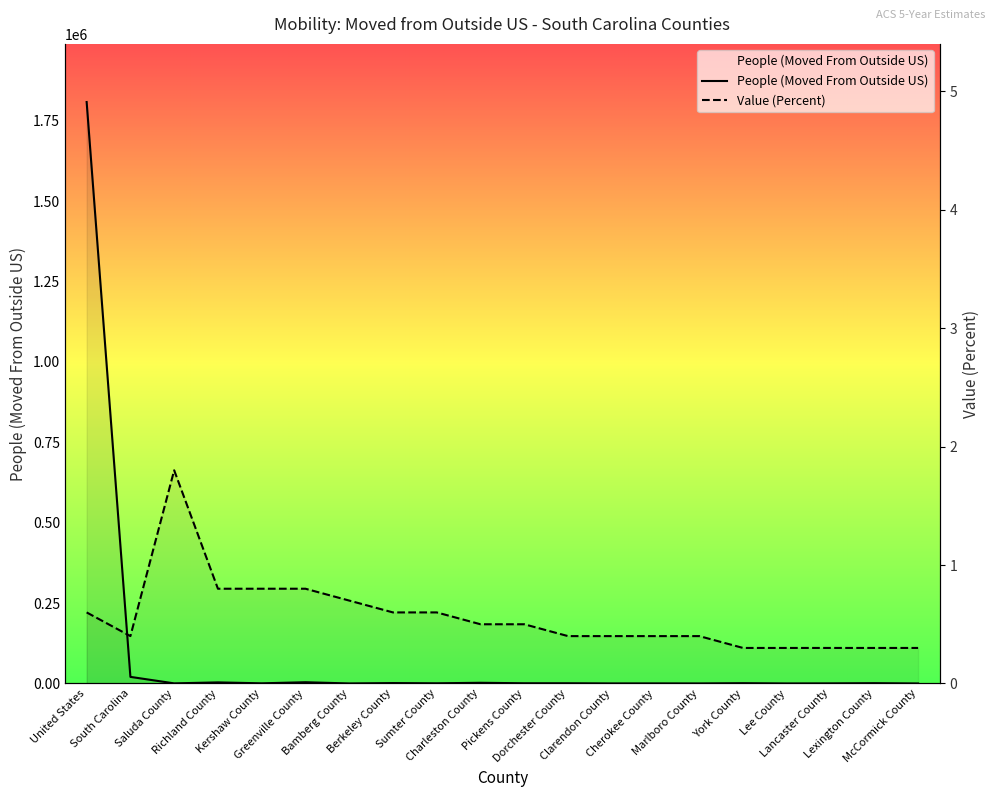

What is the spread (max minus min) of values at Kershaw County?

507.2